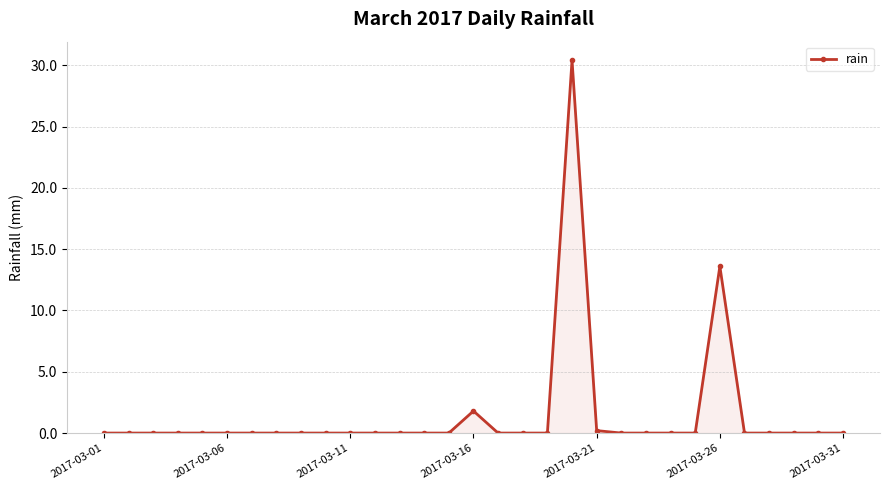

How many series are shown in this chart?

1